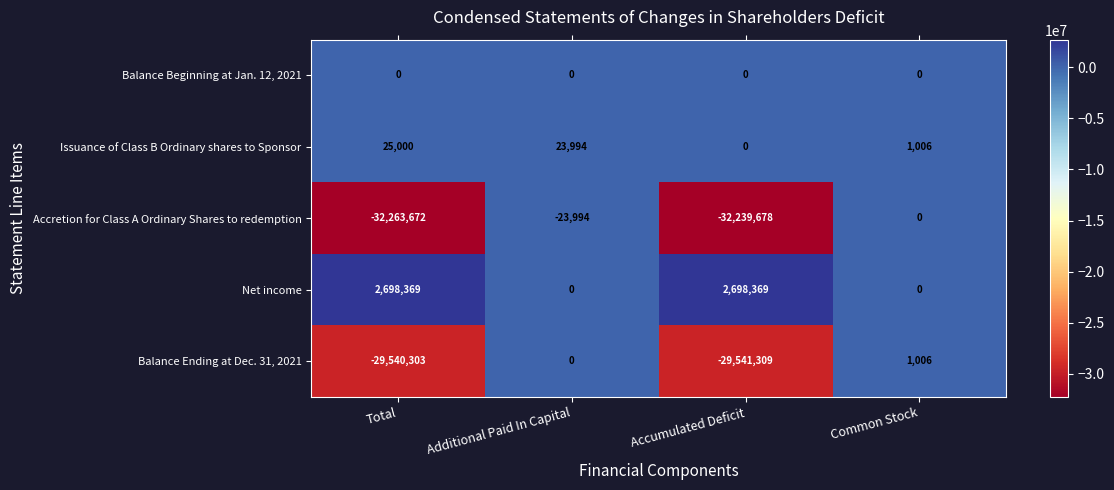

The Balance Ending at Dec. 31, 2021 series shows 1642 at Common Stock. True or false?

False